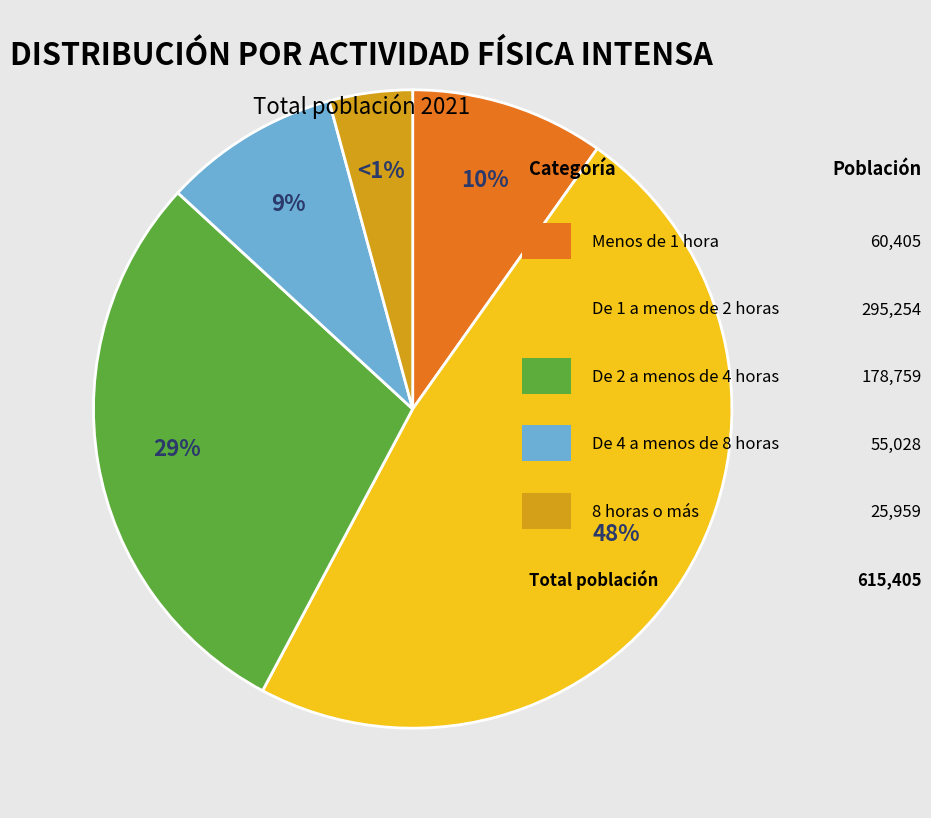

Which slice is the largest?

De 1 a menos de 2 horas